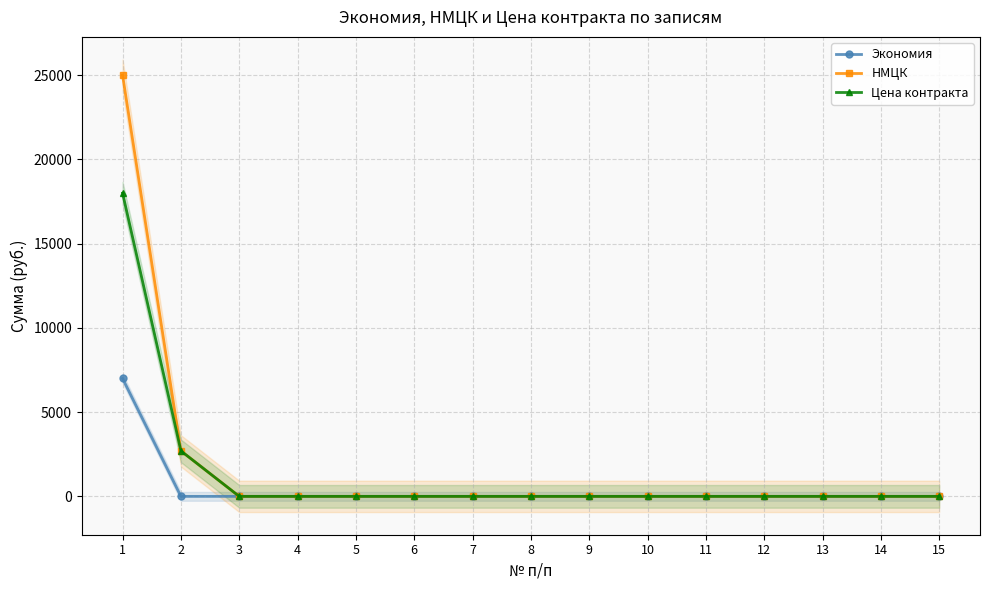

How many data points in Цена контракта are above 0?

2